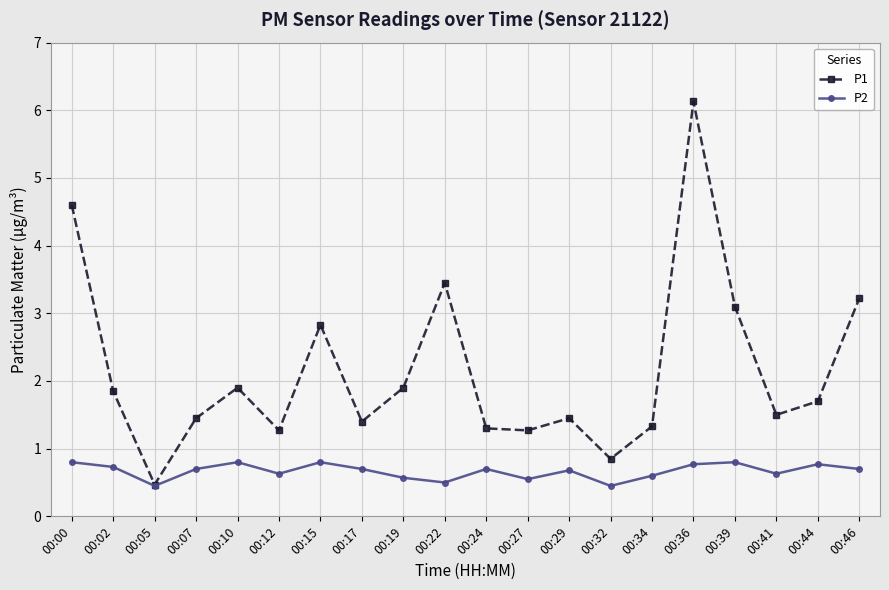

In P1, how many points are higher than both neighbors (excluding endpoints)?

5